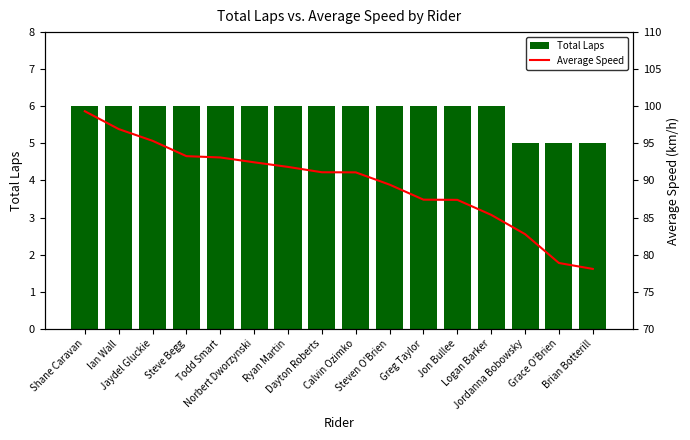

Which series has the largest total across all categories?

Average Speed